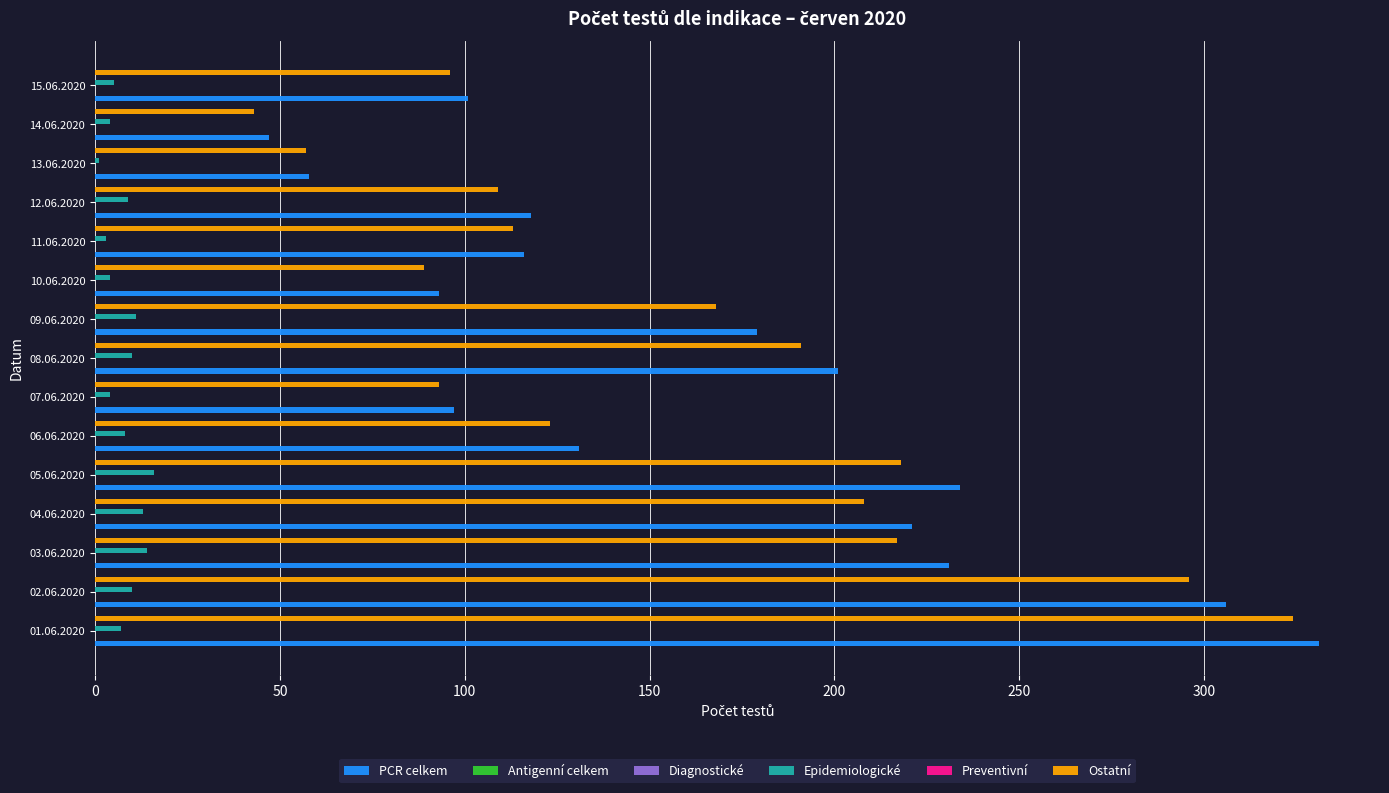

How many bars are there in total?

90